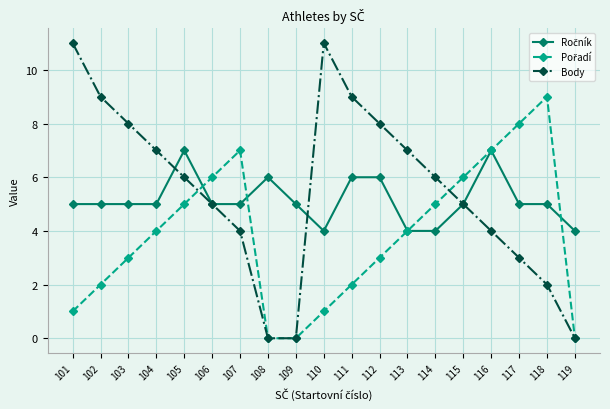

What is the value of the Body point at the 16th from the left?

4